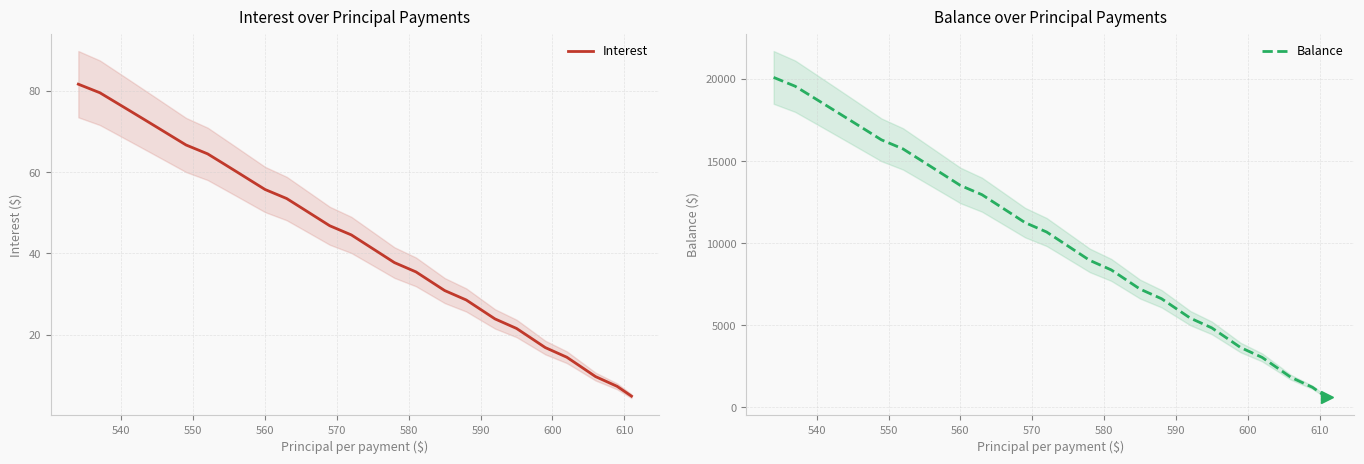

What is the average value of the Balance series?

10567